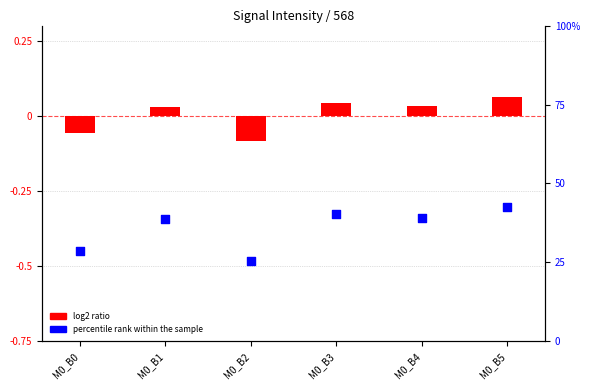

At which category is the sum across all series the highest?

M0_B5